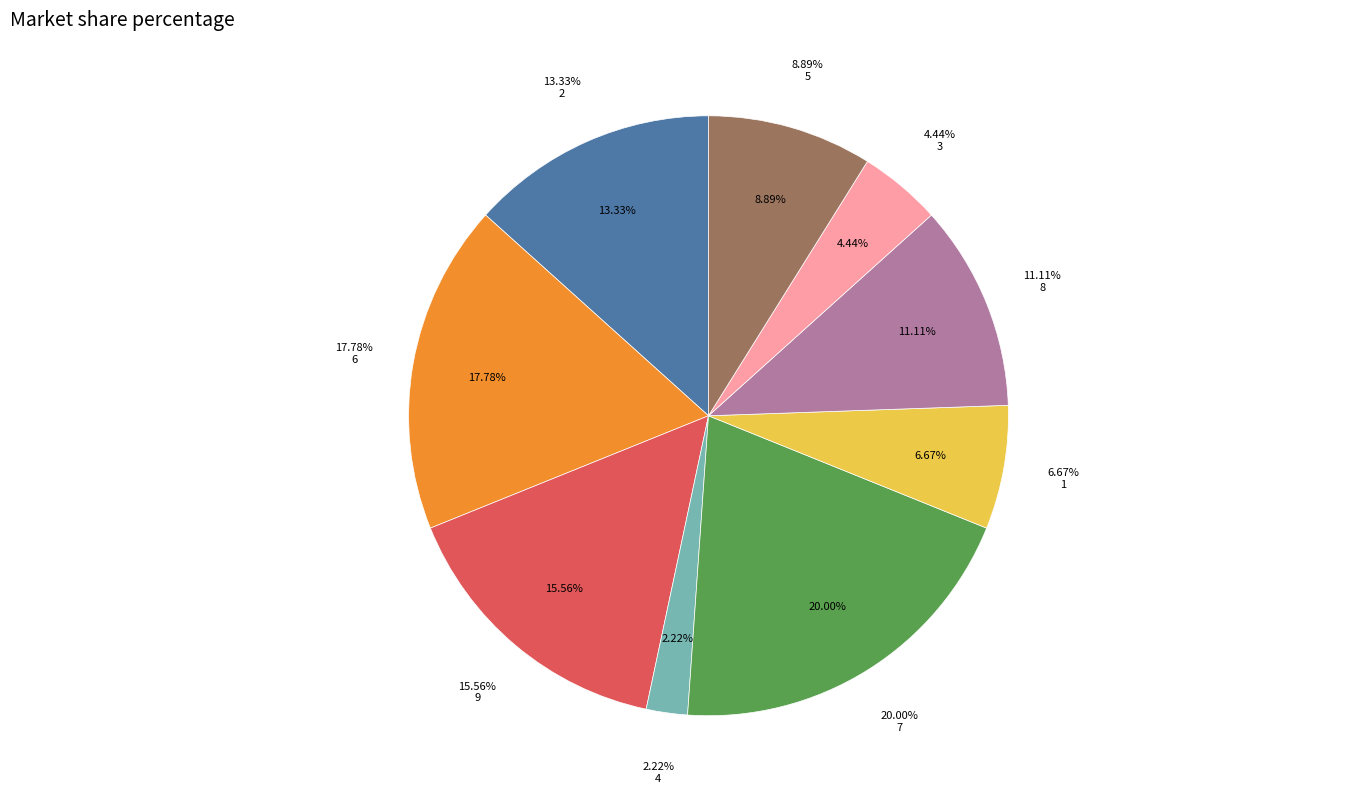

Which category has the biggest portion of the pie?

7